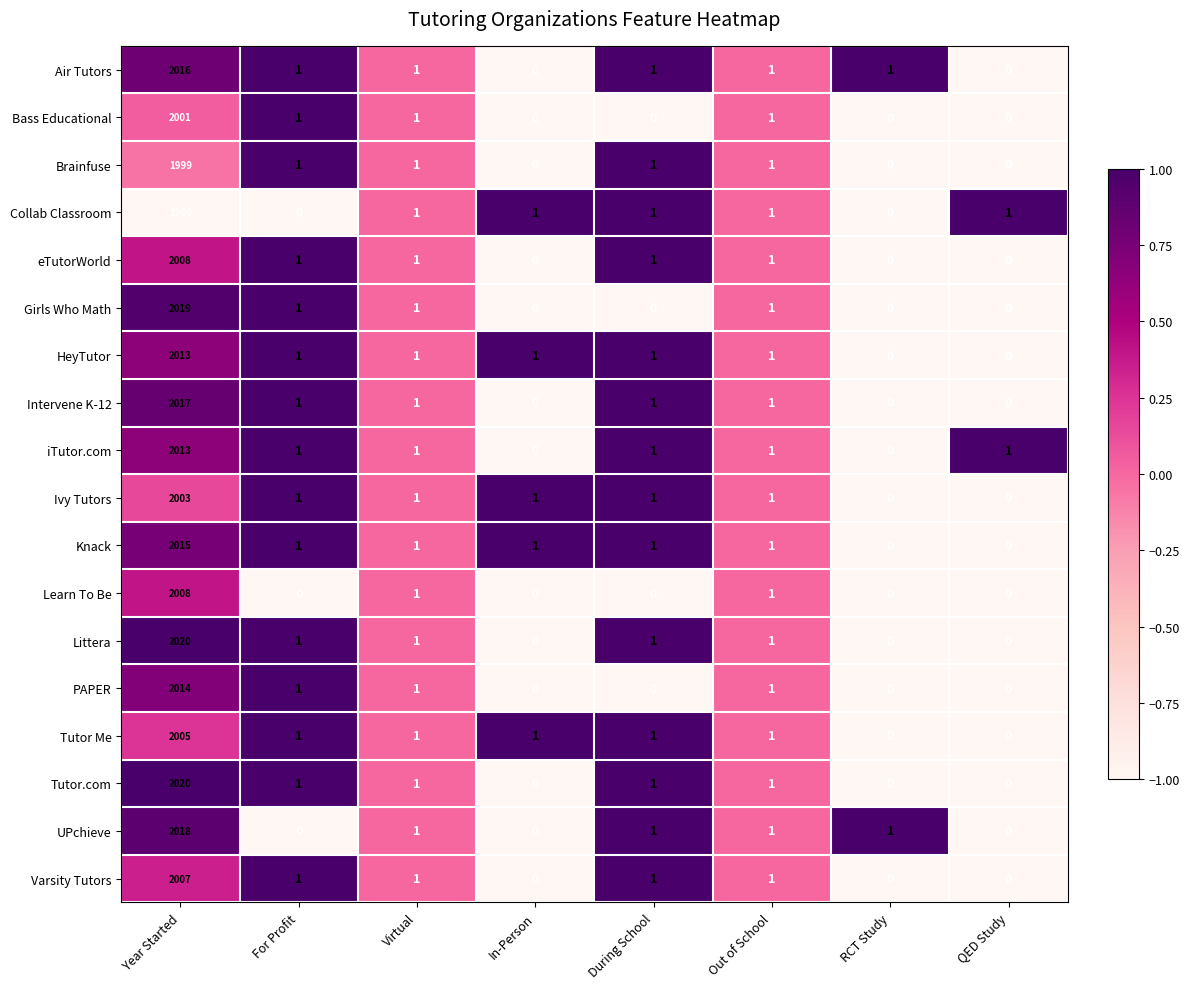

Where does the Intervene K-12 series first go above 1?

Year Started